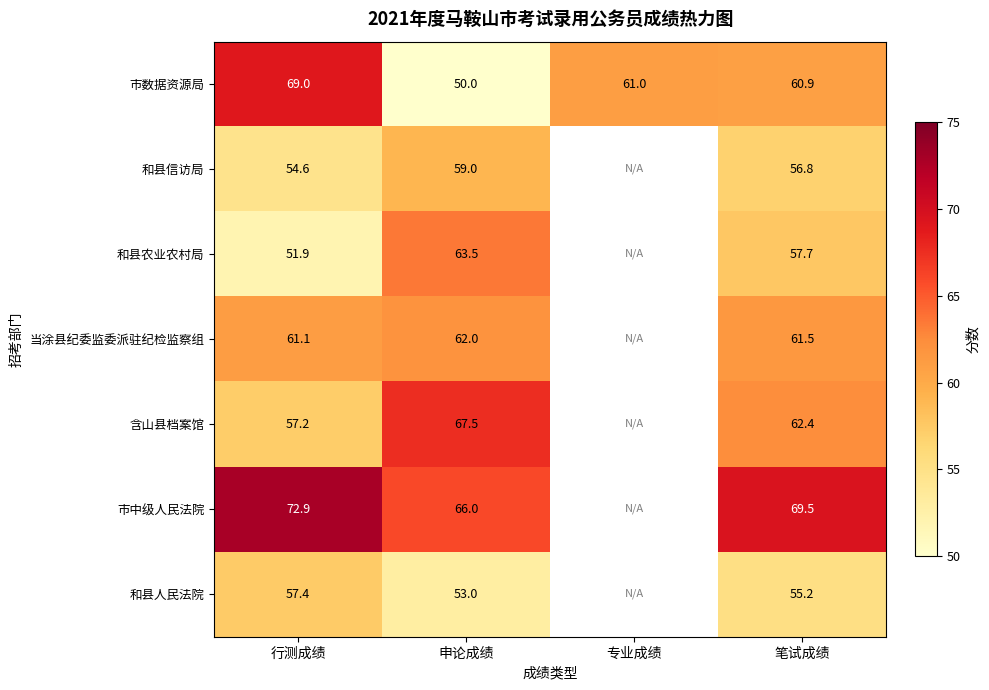

What is the difference between the highest and lowest values at 行测成绩?

21.0